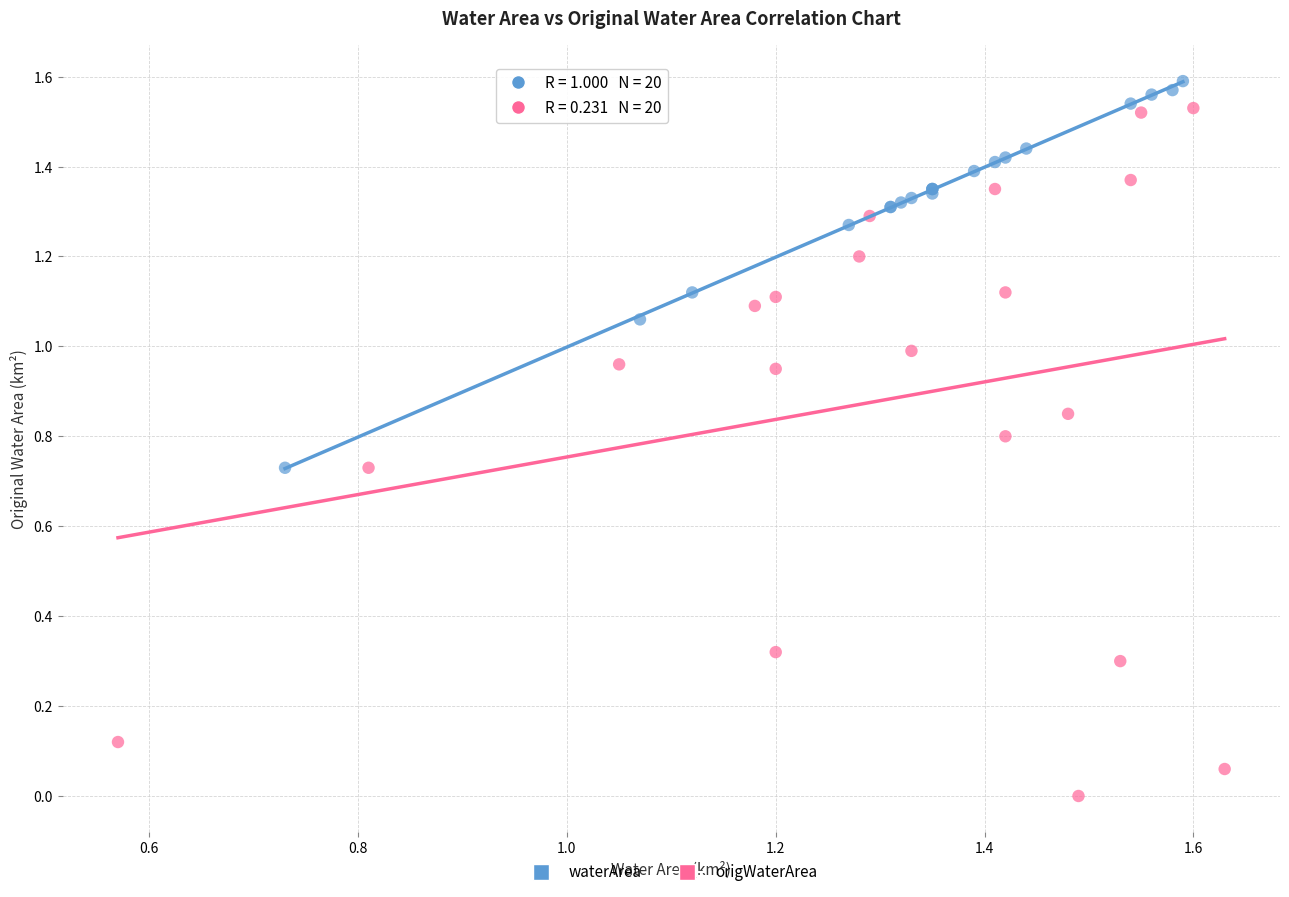

Which series has the widest spread of Y values?

origWaterArea